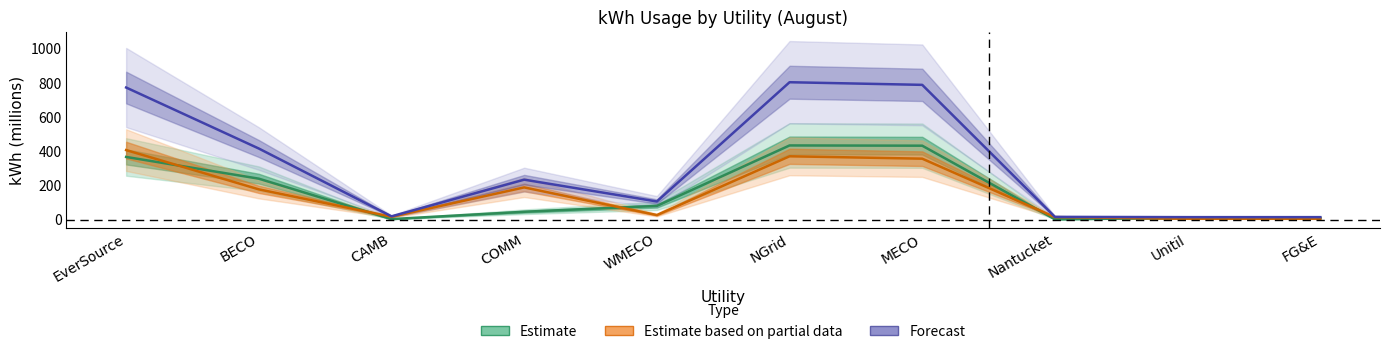

At which label is Total kWh closest to 408?

BECO